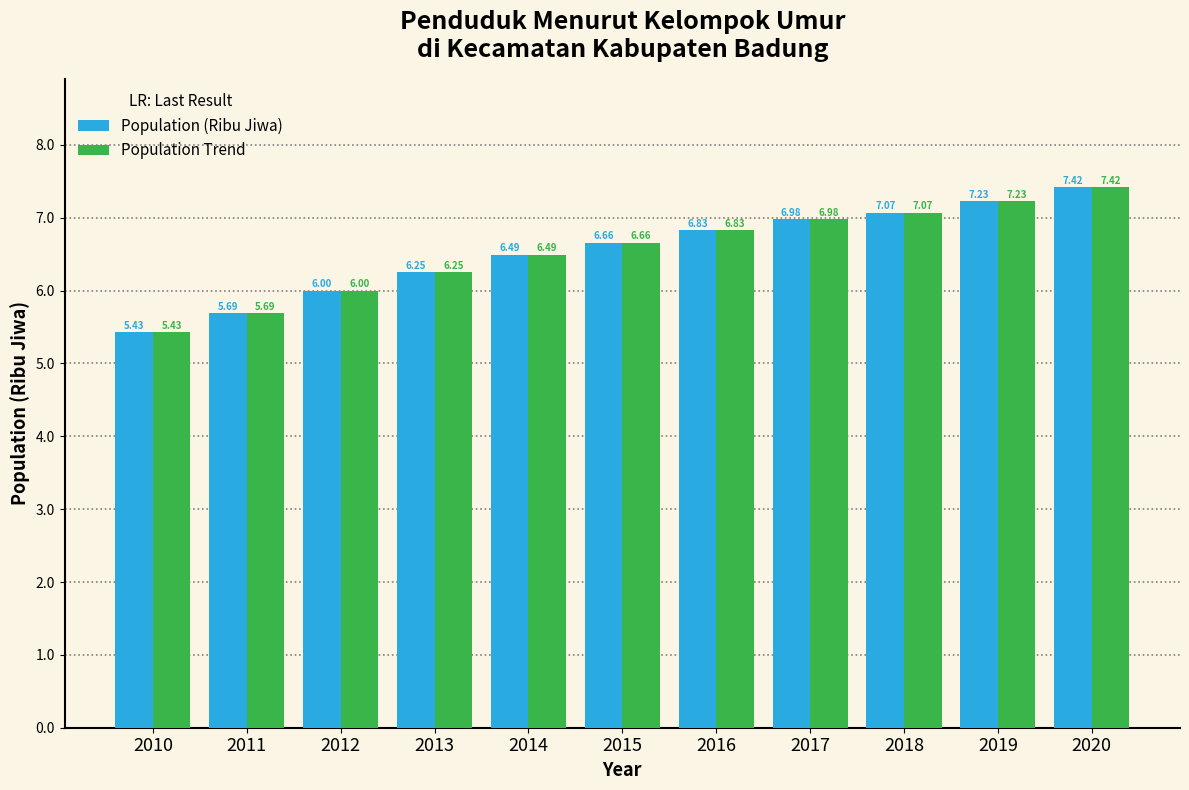

What is the sum of the Population Trend values at 2017 and 2011?

12.7